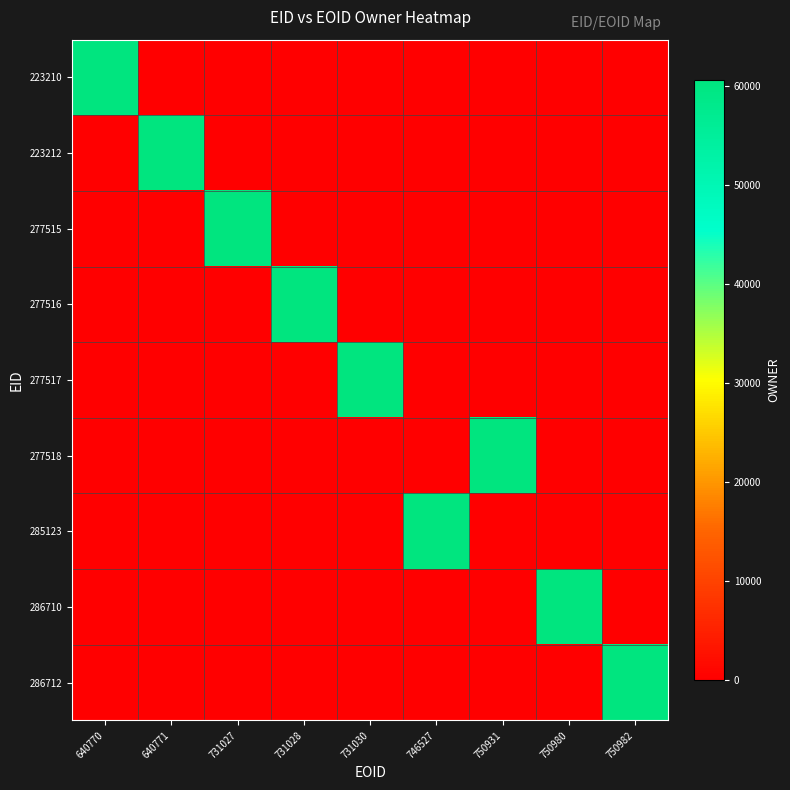

At how many categories does at least one series exceed 40006?

9